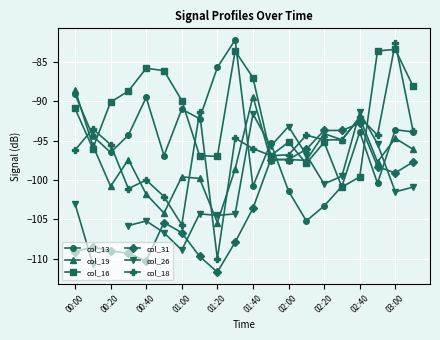

Rank the series by their maximum value, from lowest to highest.

col_31, col_26, col_19, col_16, col_18, col_13